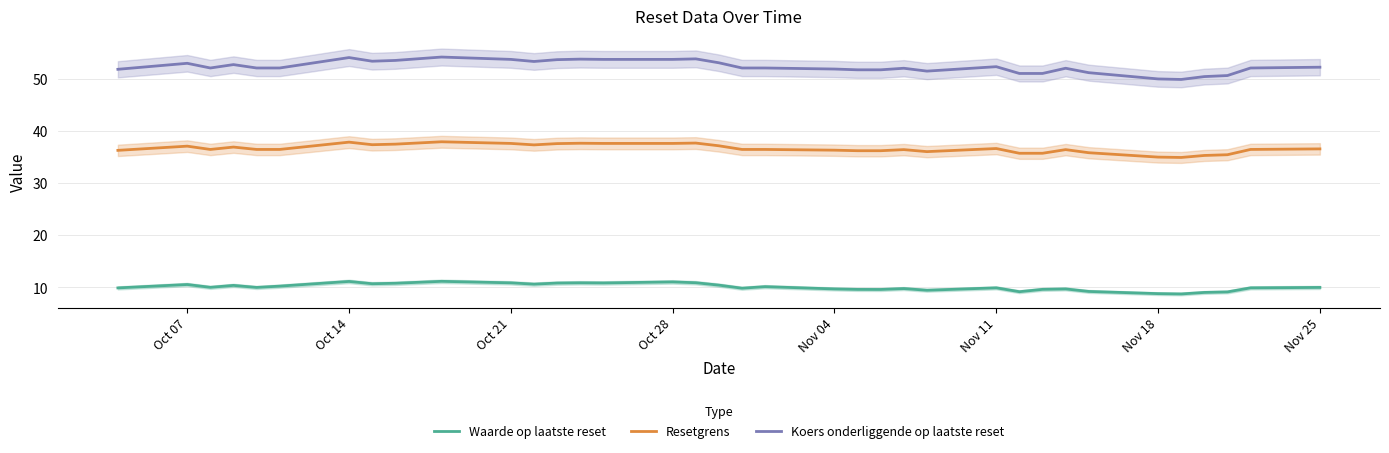

What is the highest value of the Koers onderliggende op laatste reset series?

54.2